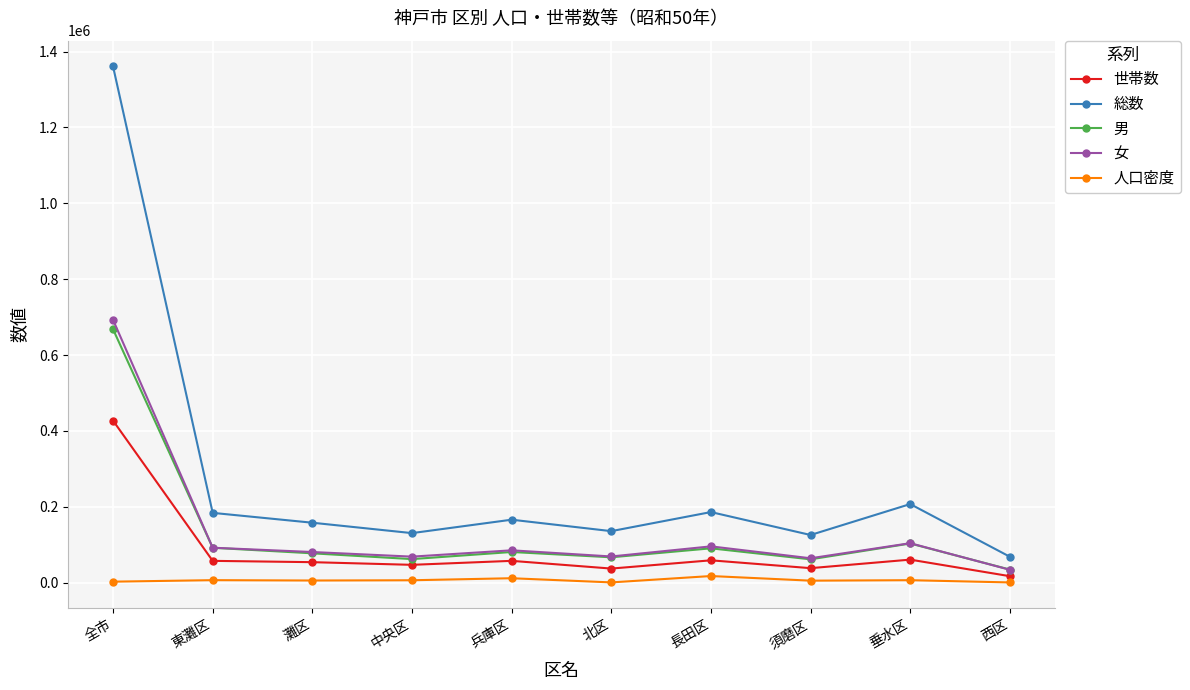

At which category does the chart reach its peak across all series?

全市